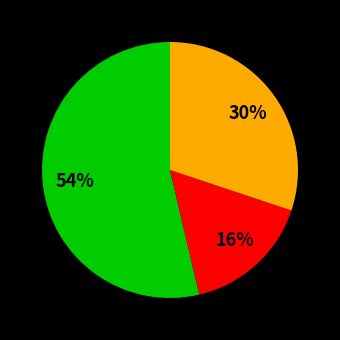

To the nearest percent, what is the average slice percentage?

33%